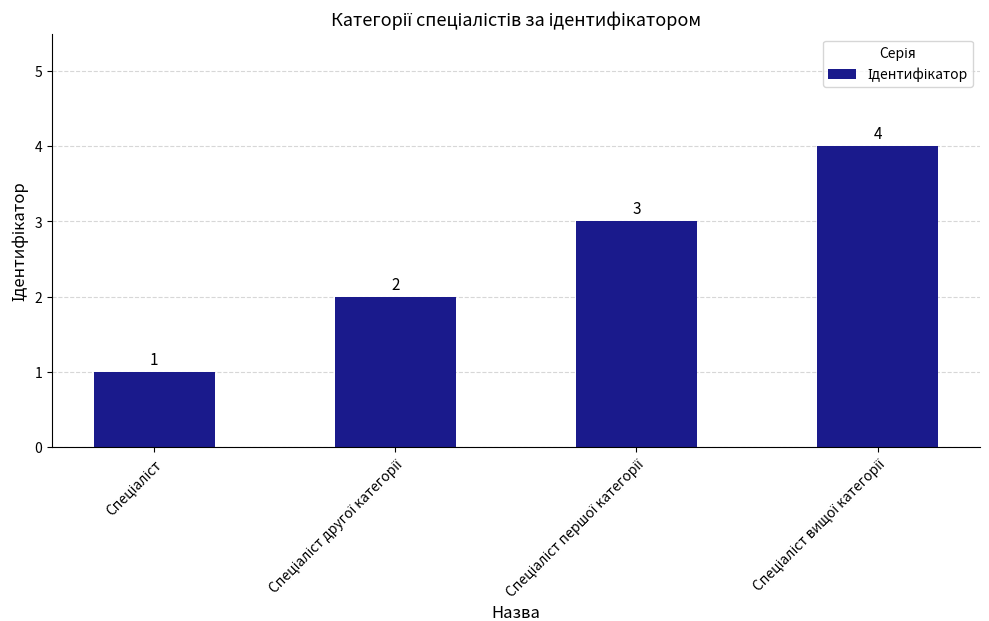

What is the minimum value shown in the chart?

1